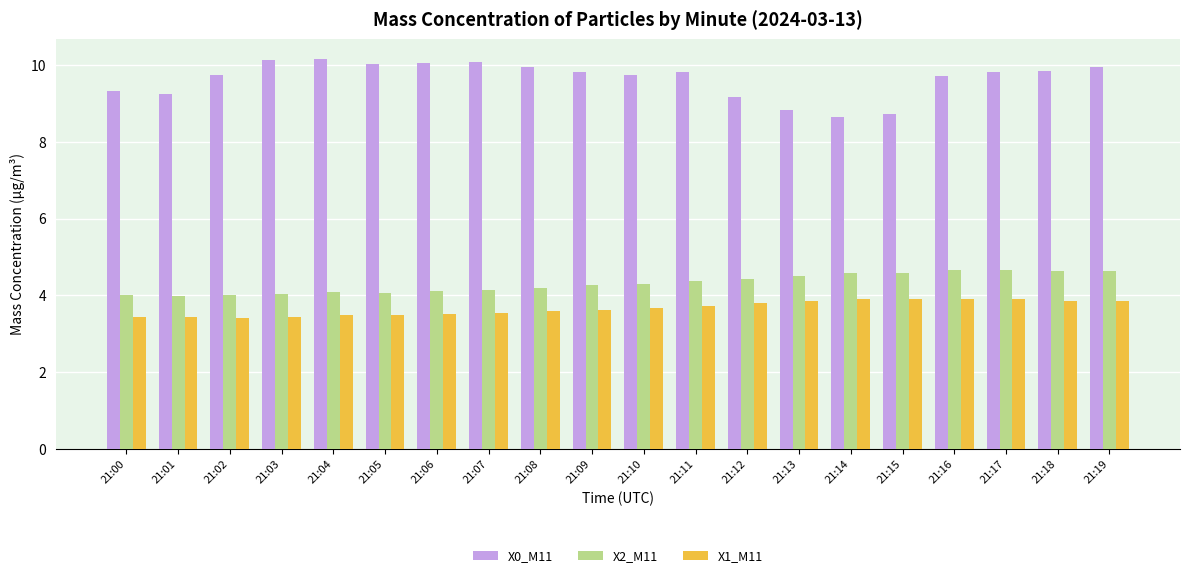

At which label does X0_M11 first exceed 9?

21:00